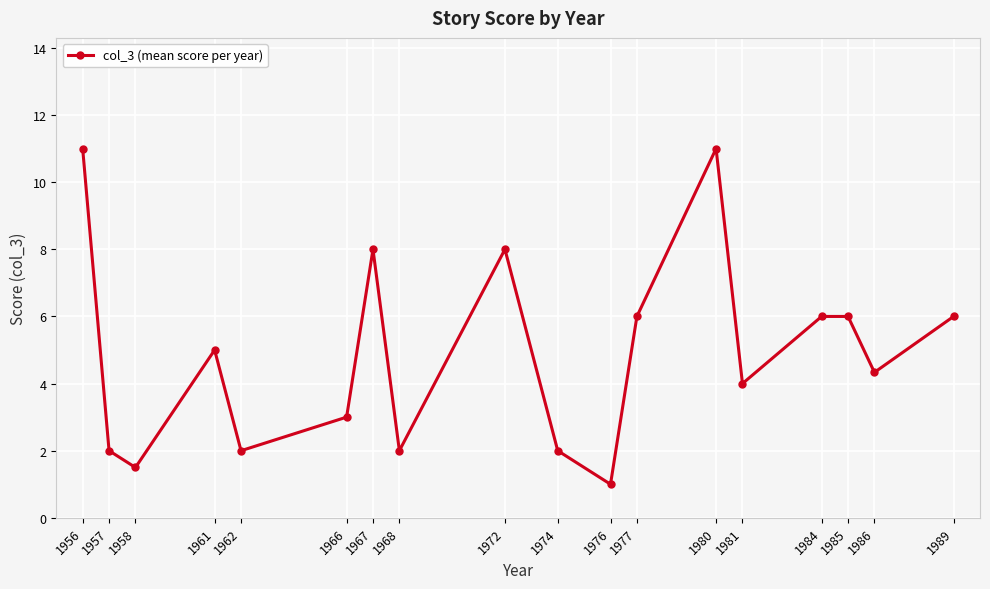

Which has a higher value, 1972 or 1968?

1972